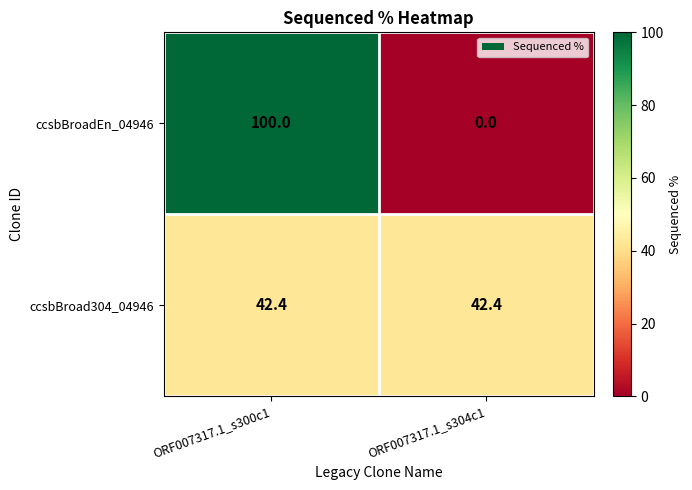

Which series has the largest range (max minus min)?

ccsbBroadEn_04946